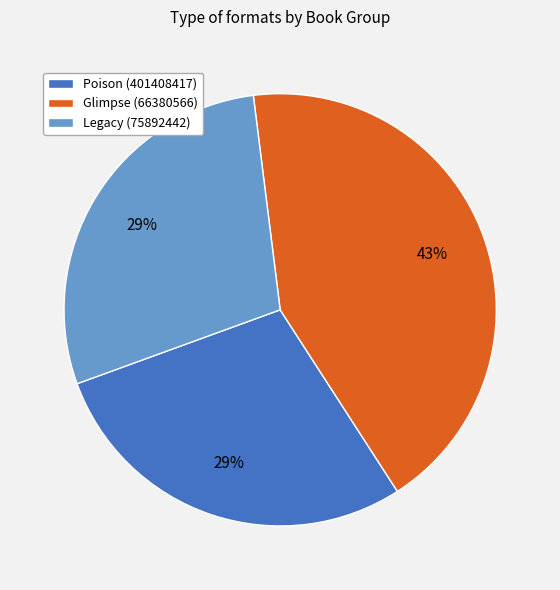

True or false: Glimpse (66380566) accounts for 43% of the total.

True